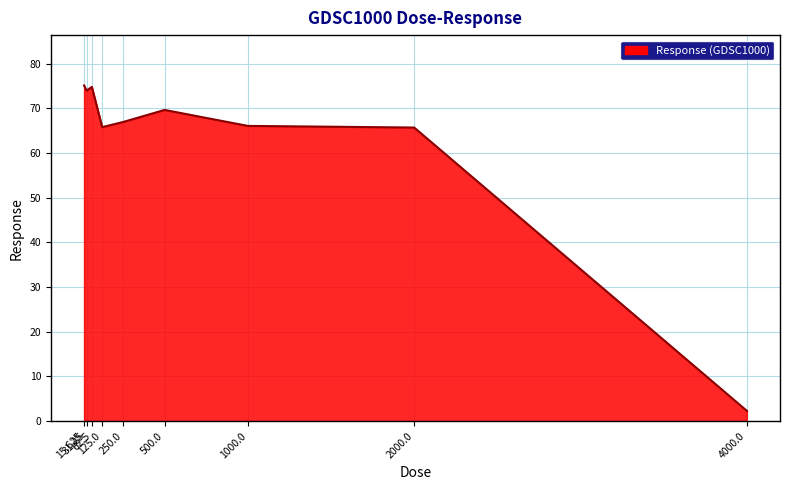

What is the minimum value shown in the chart?

2.3